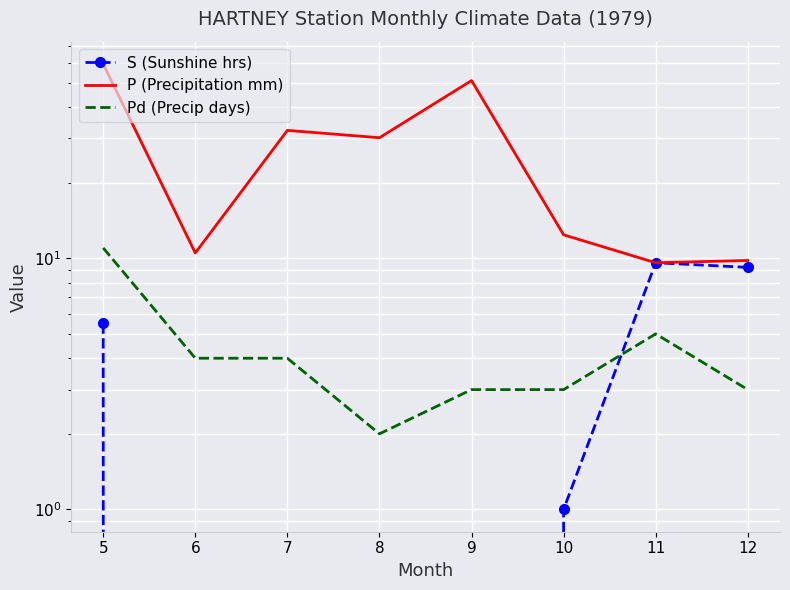

At which category does P (Precipitation mm) reach its first local valley?

6